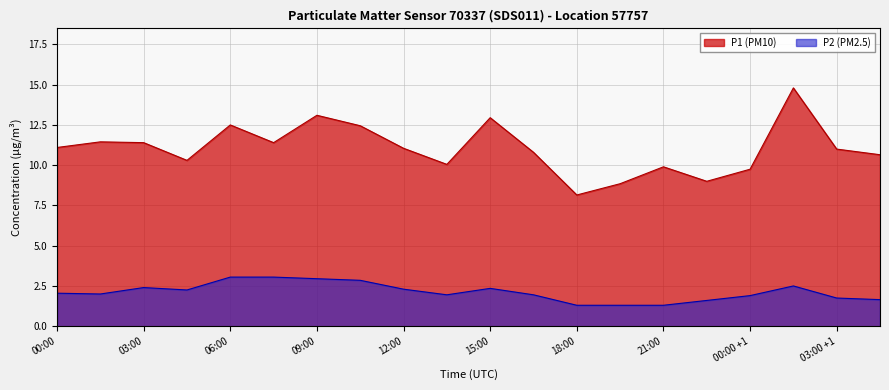

What is the maximum value shown in the chart?

14.8